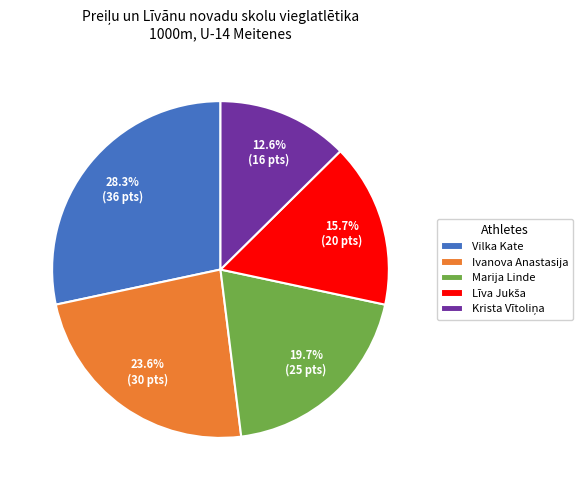

To the nearest percent, what is the combined percentage of Ivanova Anastasija and Marija Linde?

43%